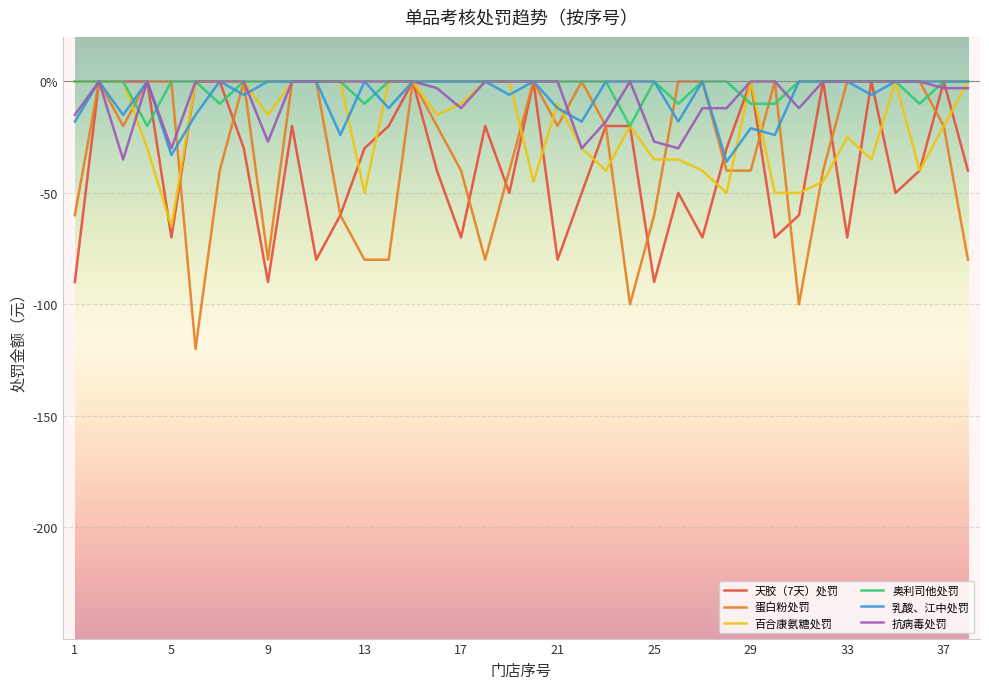

How many intersections are there between 抗病毒处罚 and 蛋白粉处罚?

5